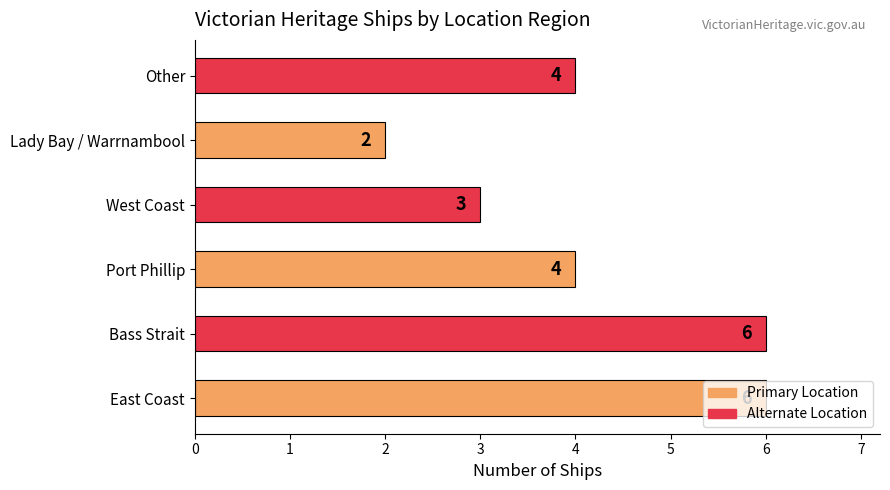

Approximately how many times larger is the value at West Coast compared to Bass Strait?

0.5